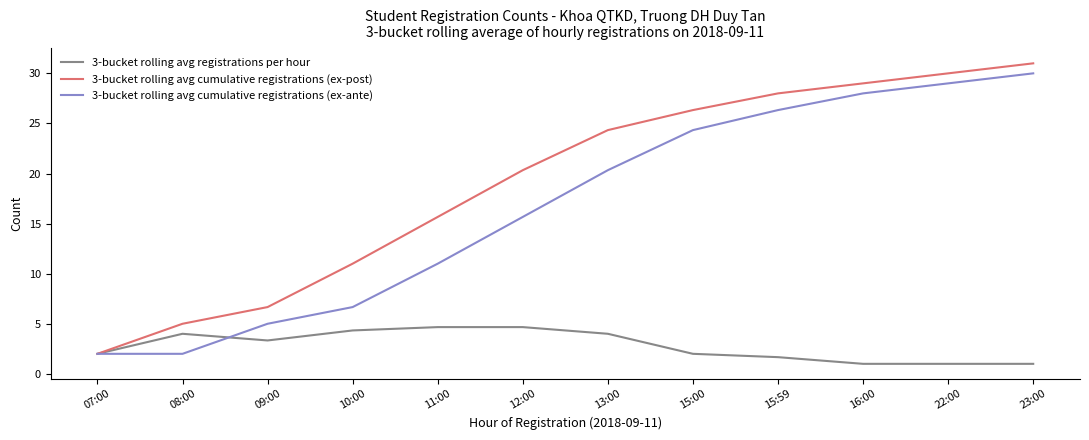

What is the difference between the maximum and minimum values in the 3-bucket rolling avg cumulative registrations (ex-post) series?

29.0